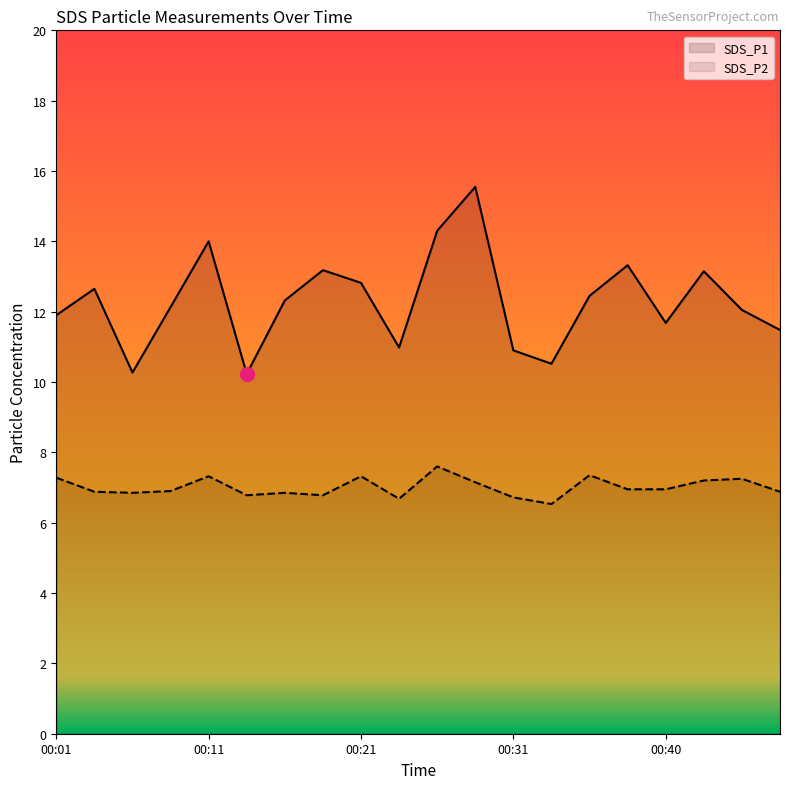

What is the total value across all series at 00:01?

19.2